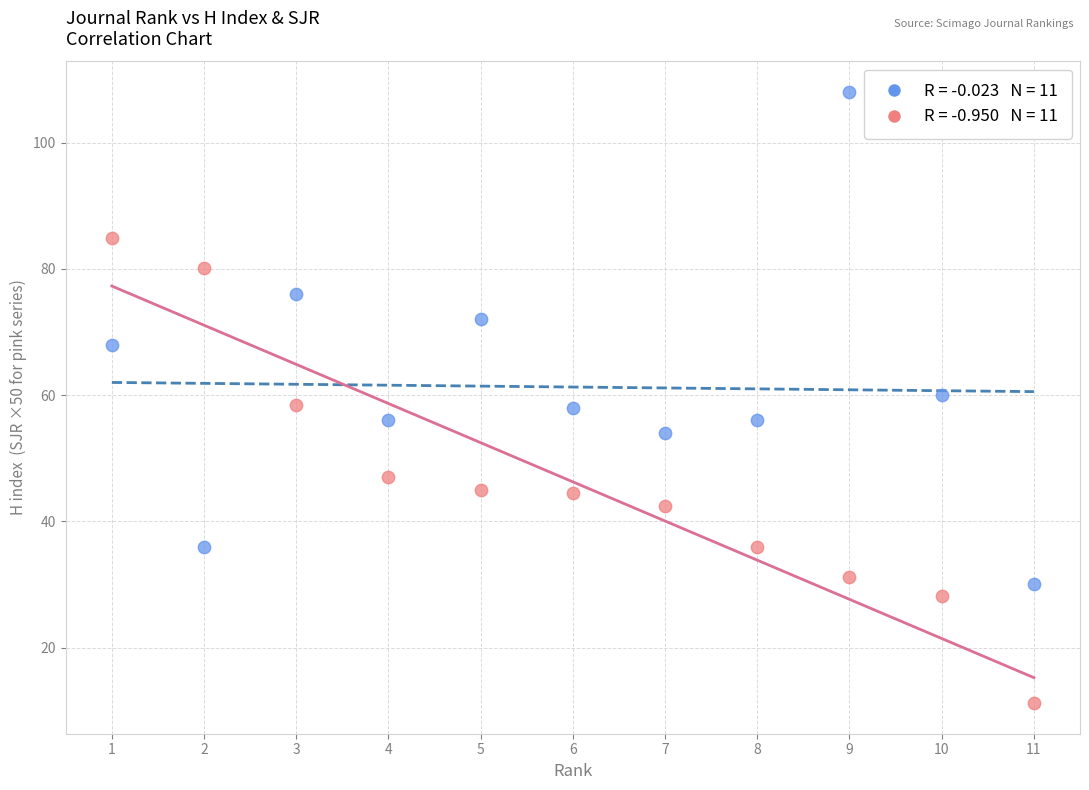

Across all data points, what is the range of X values (max minus min)?

10.0